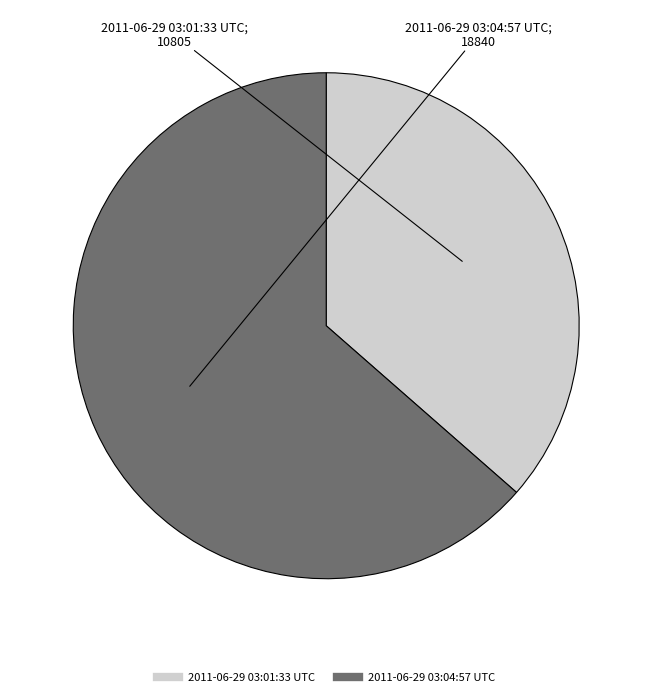

Which category has the biggest portion of the pie?

2011-06-29 03:04:57 UTC